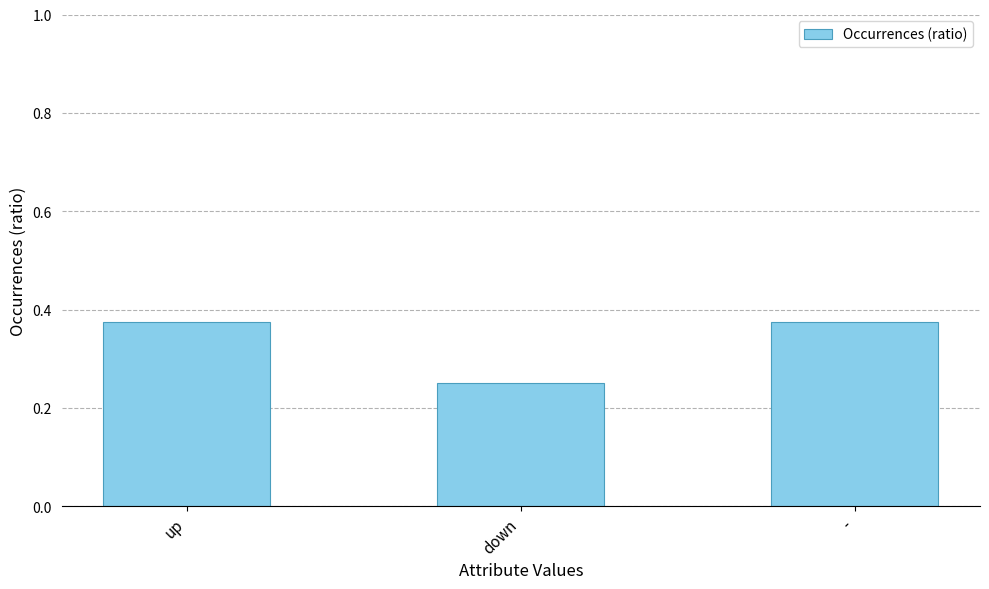

What is the label of the 1st bar from the left?

up